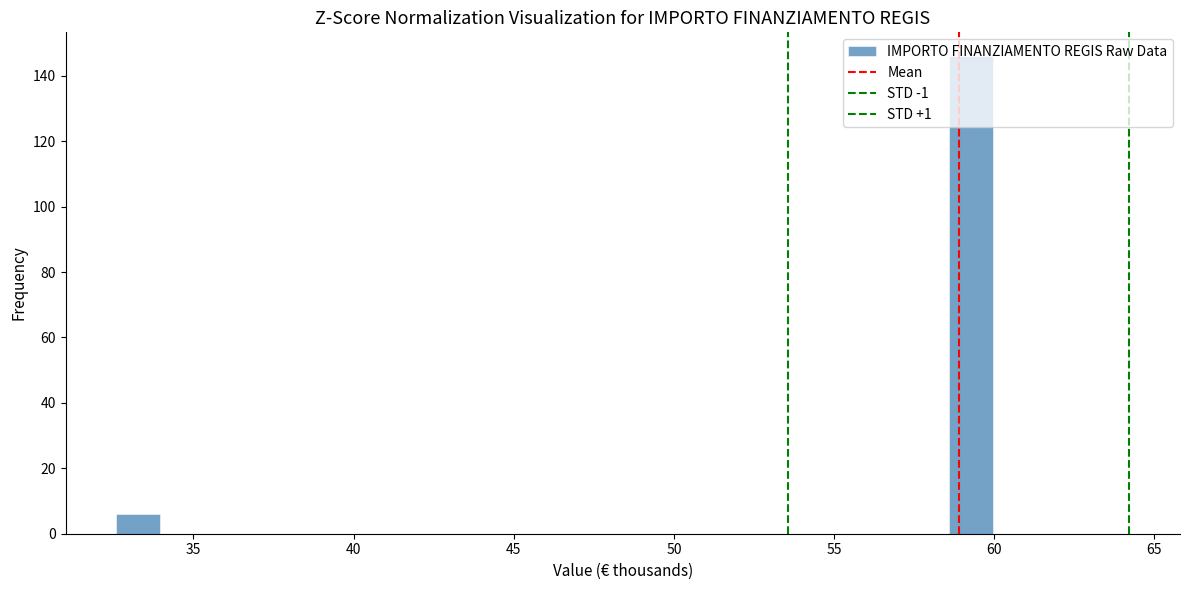

Around what value on the x-axis is the tallest bar? Give the approximate position of its centre, as read against the axis.

59.5